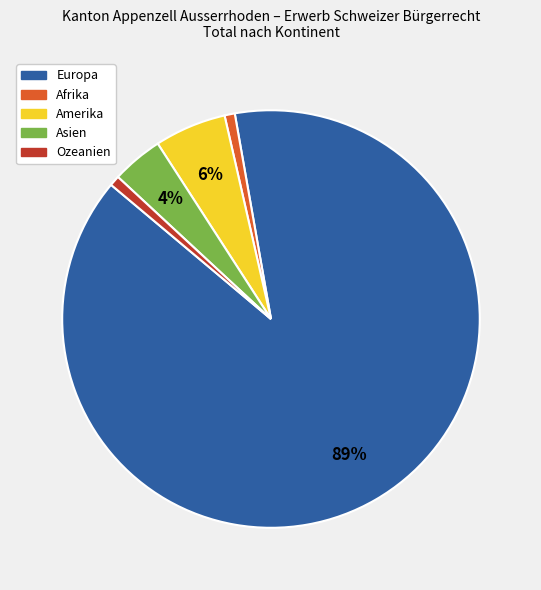

Combined, do Asien and Amerika account for over 50%?

No